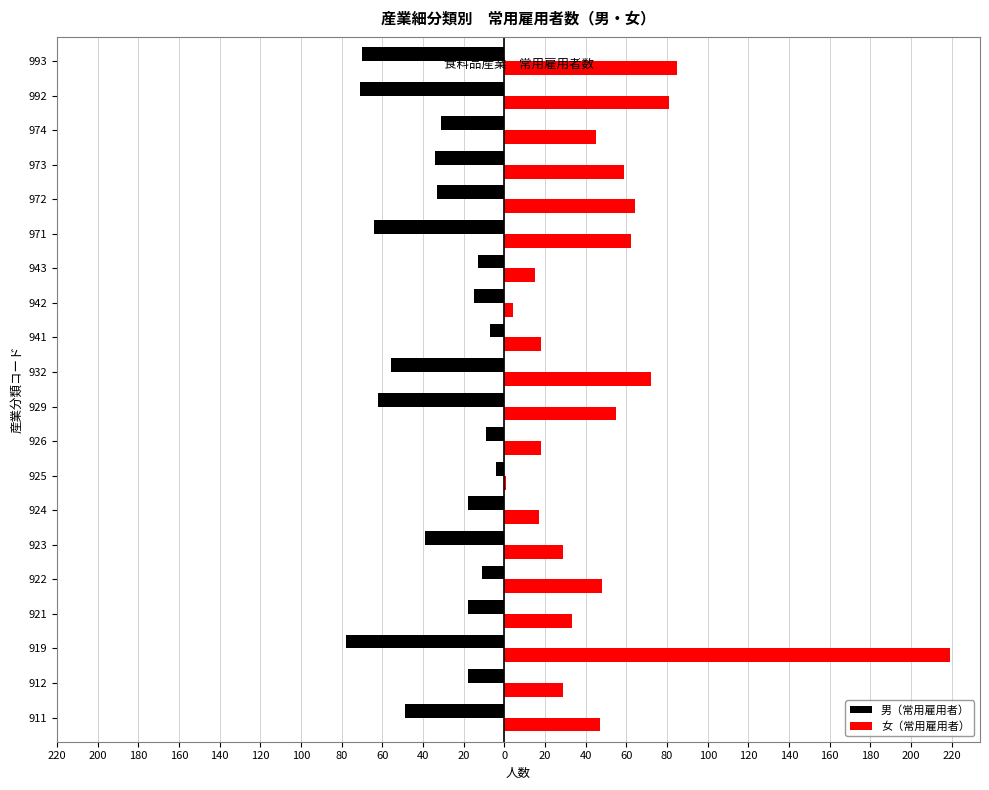

What are all the series names shown in the legend?

男（常用雇用者）, 女（常用雇用者）